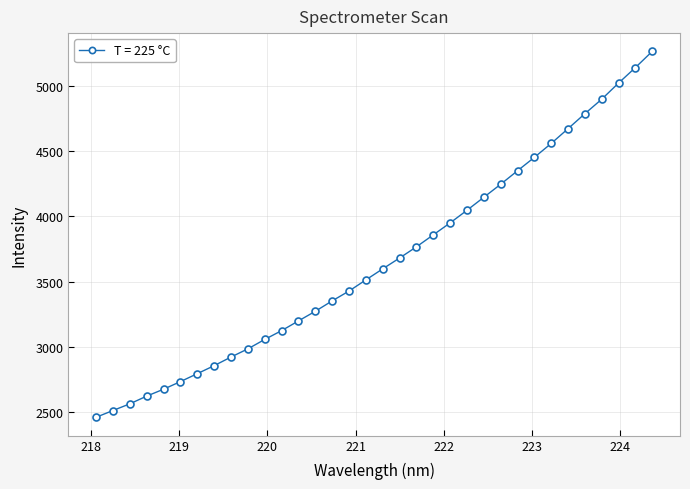

What is the value of the 13th point from the left?

3199.4